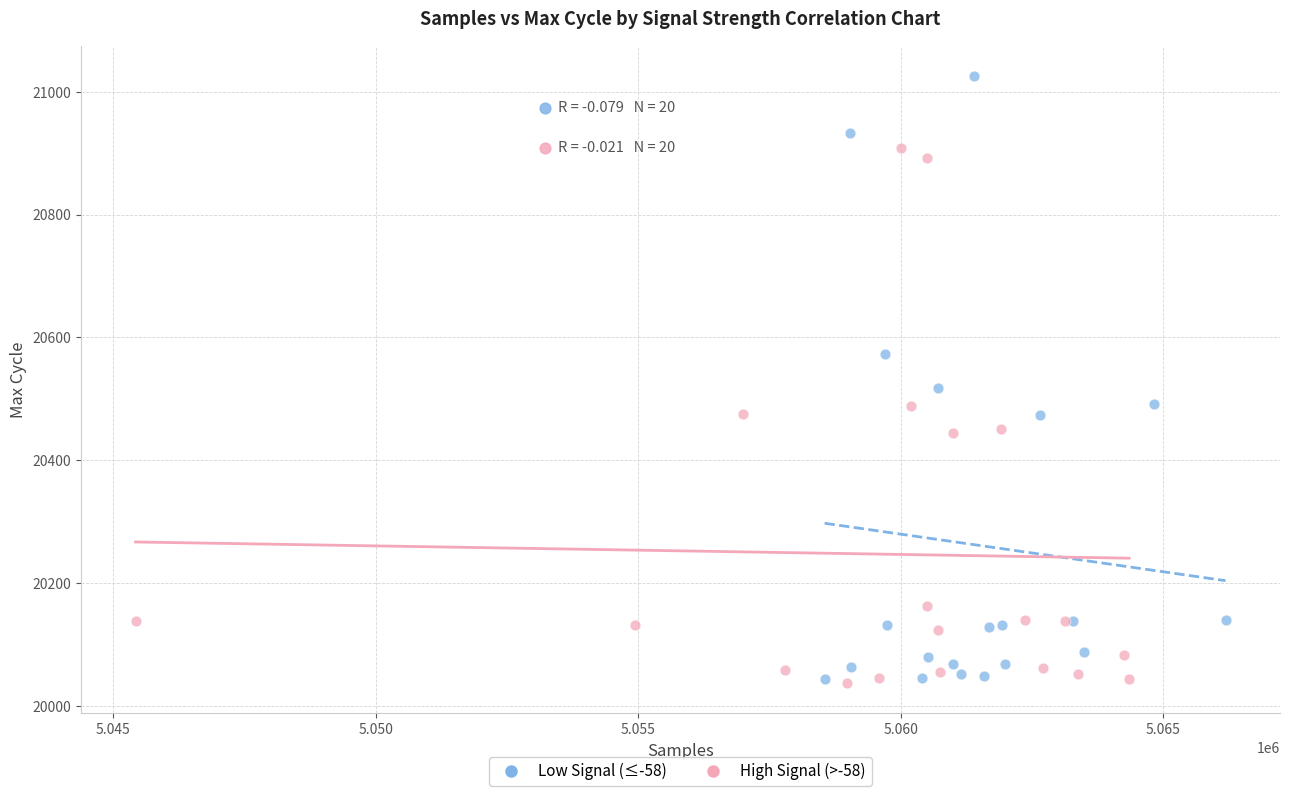

Which series has the largest Y range (max minus min)?

Low Signal (≤-58)